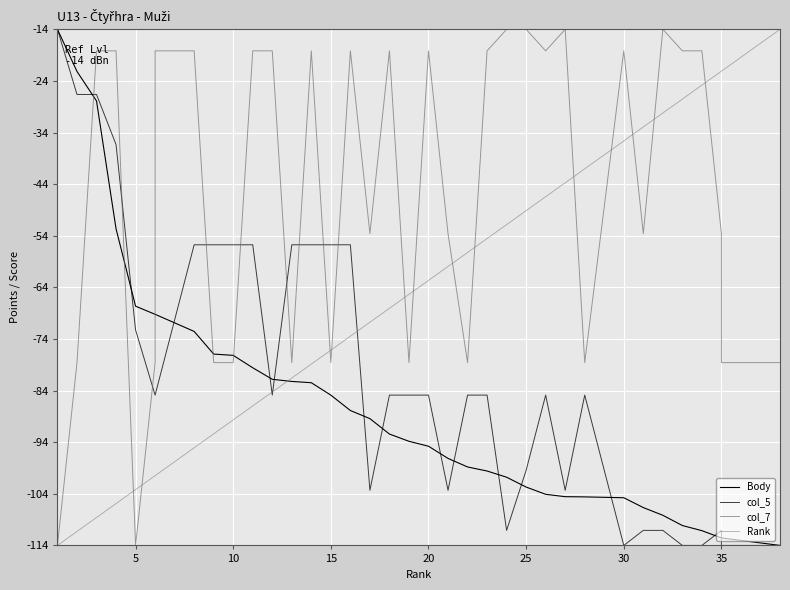

List the series in order of their overall mean, lowest first.

Body, col_5, Rank, col_7